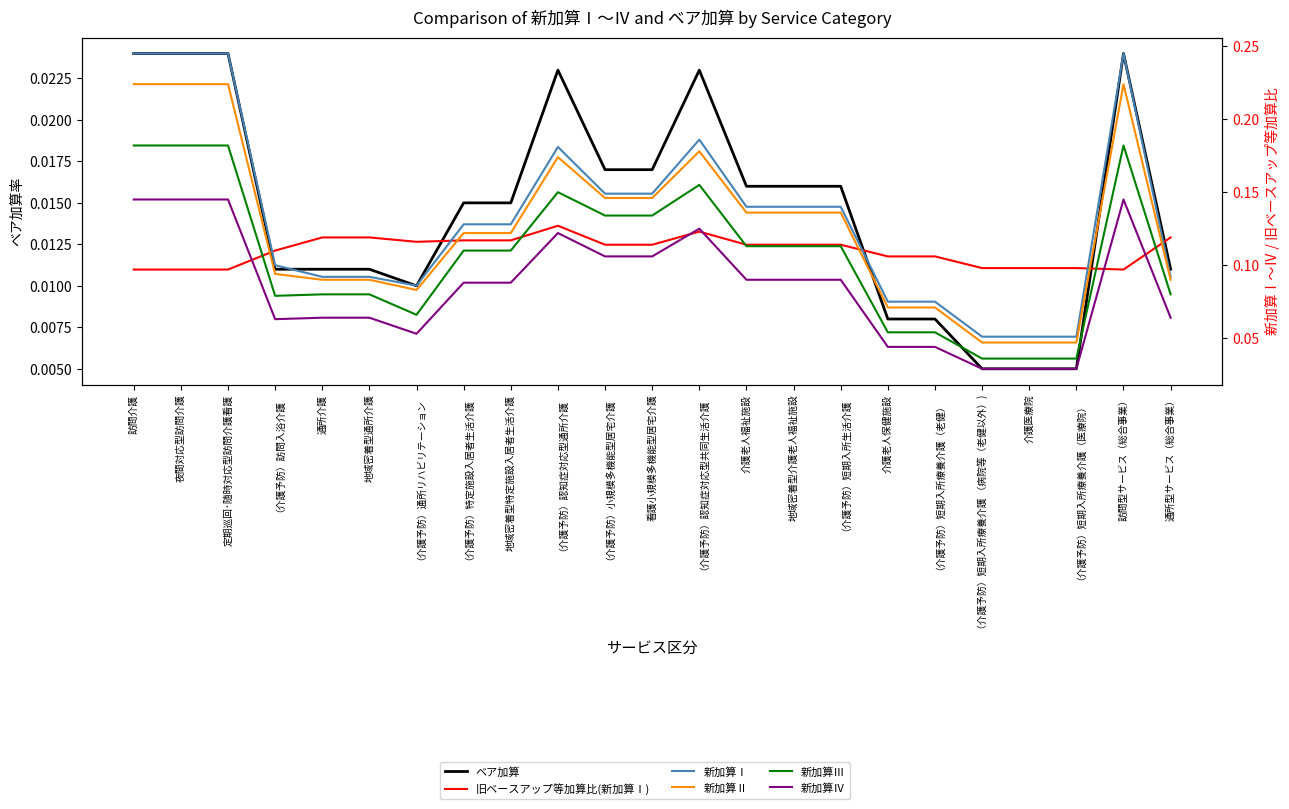

True or false: 旧ベースアップ等加算比(新加算Ⅰ) has a value of 0.1 at 地域密着型特定施設入居者生活介護.

True